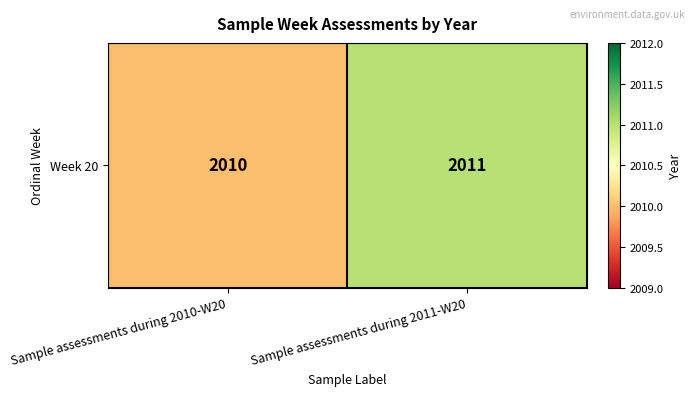

Which label corresponds to the smallest value in the chart?

Sample assessments during 2010-W20